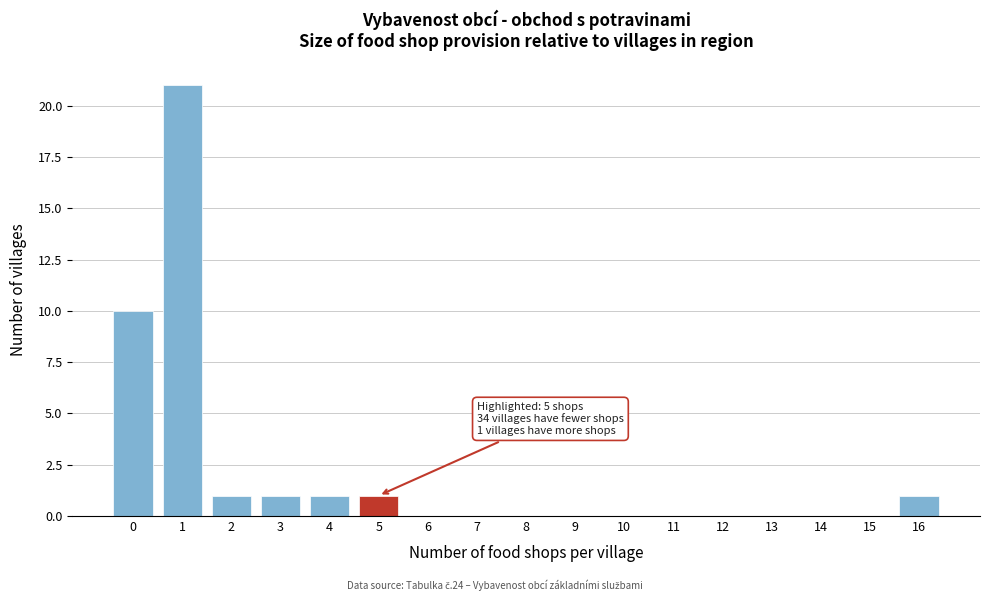

Reading left to right, what are all the values shown in this chart?

0=10	1=21	2=1	3=1	4=1	5=1	6=0	7=0	8=0	9=0	10=0	11=0	12=0	13=0	14=0	15=0	16=1